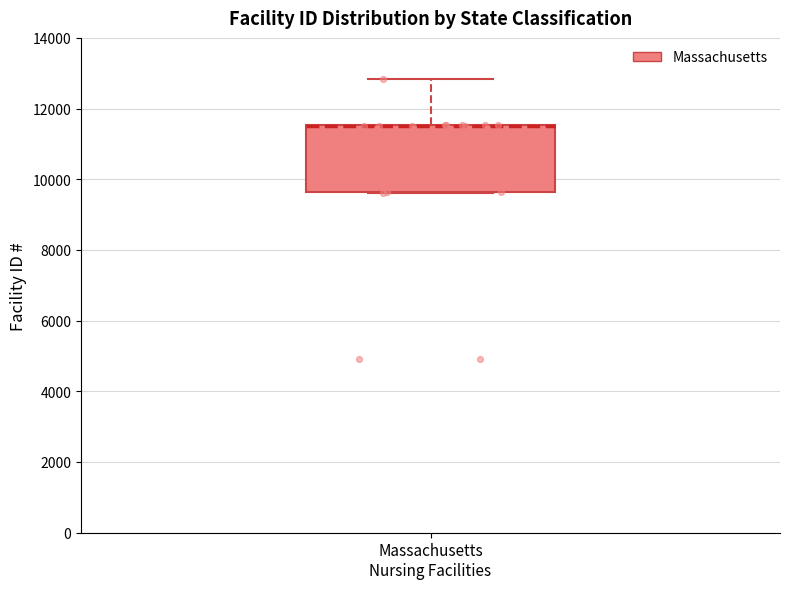

Where is the lower edge of the box for Massachusetts Nursing Facilities on the y-axis? The values are not printed on the chart, so give them approximately, as read against the axis.

9600